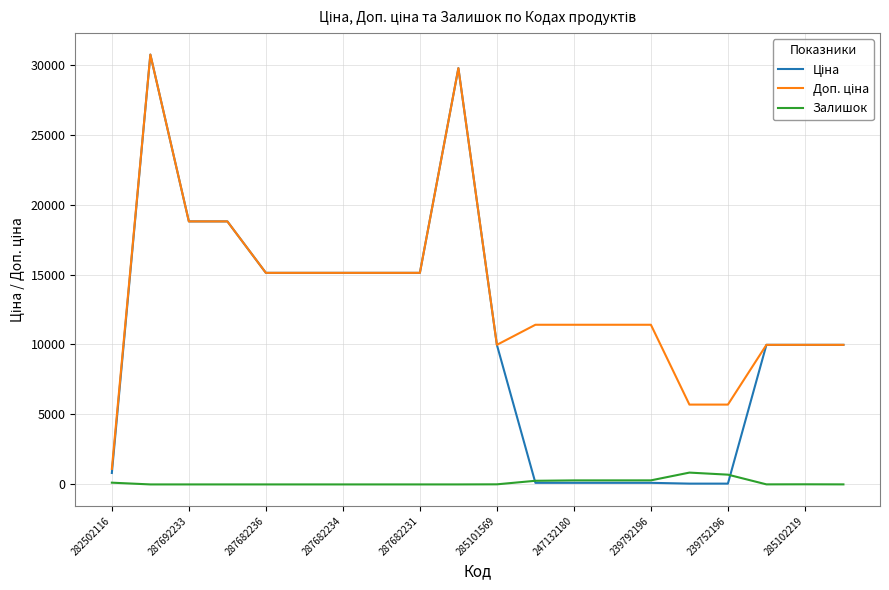

What is the maximum value shown in the chart?

30717.1